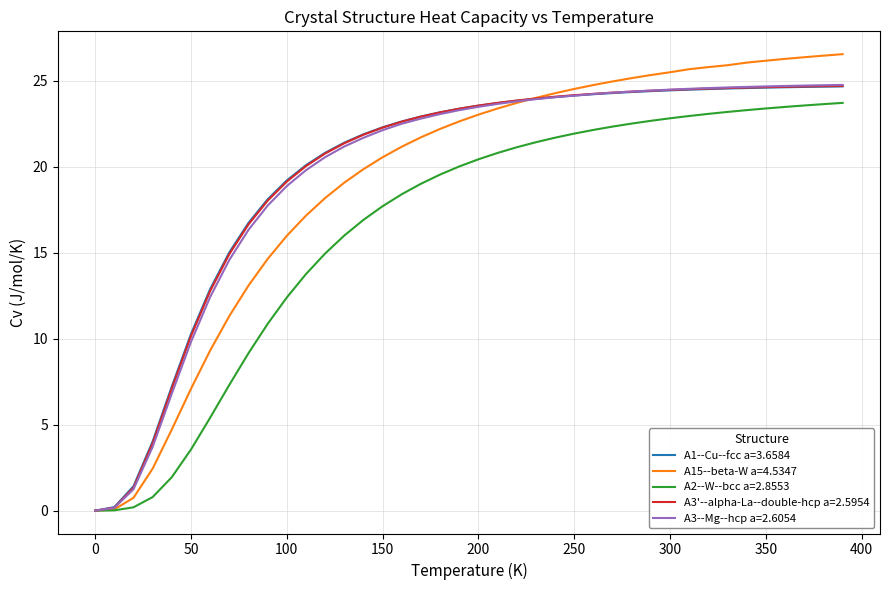

Which series has the largest range (max minus min)?

A15--beta-W a=4.5347